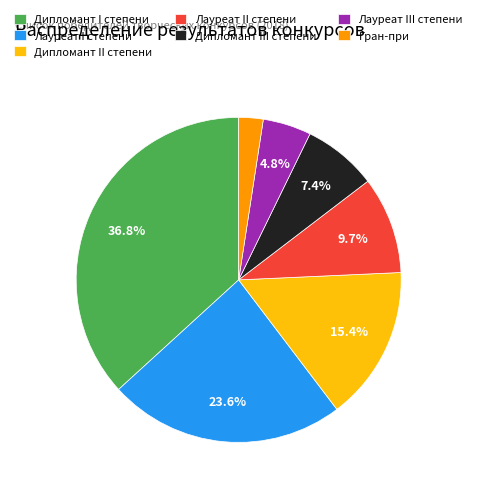

Rank the categories by value from lowest to highest.

Гран-при, Лауреат III степени, Дипломант III степени, Лауреат II степени, Дипломант II степени, Лауреат I степени, Дипломант I степени